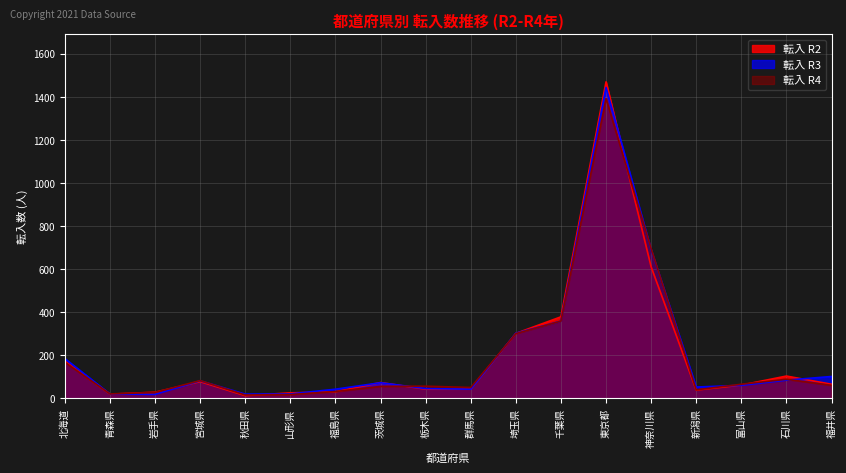

How many intersections are there between 転入 R3 and 転入 R4?

7